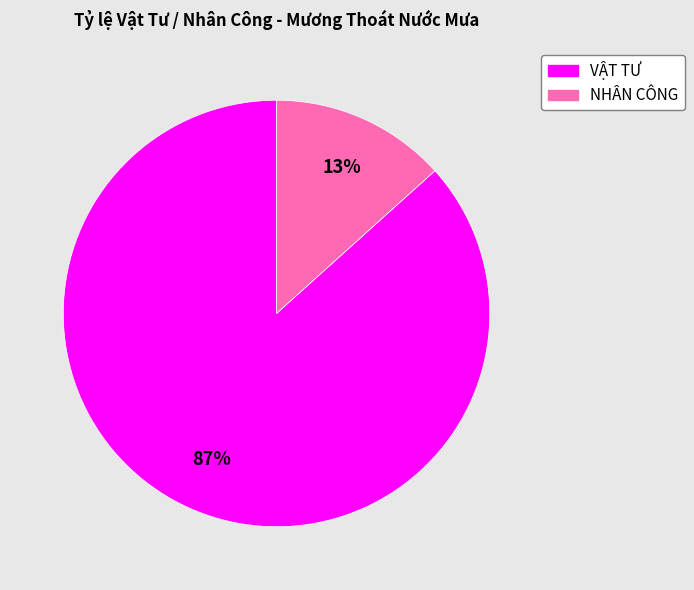

To the nearest percent, what is the average slice percentage?

50%